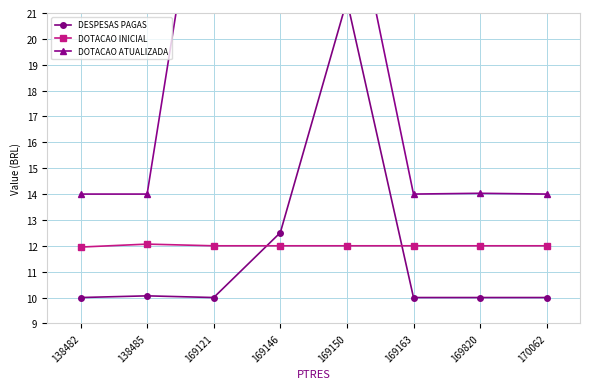

Which series has the largest total across all categories?

DOTACAO ATUALIZADA